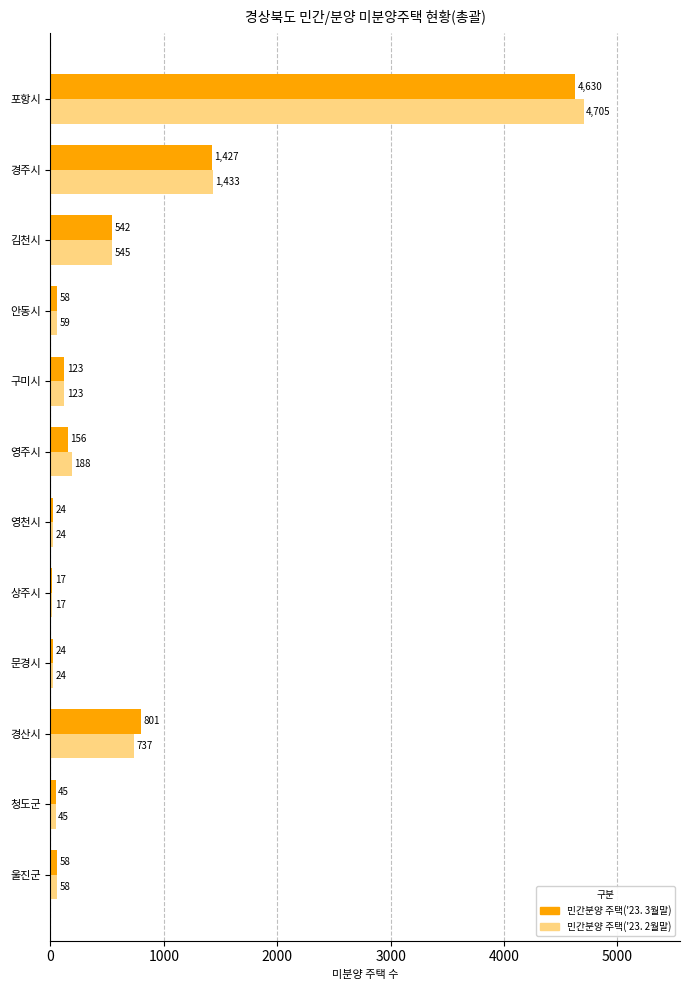

At which label is 민간분양 주택('23. 3월말) closest to 2323?

경주시